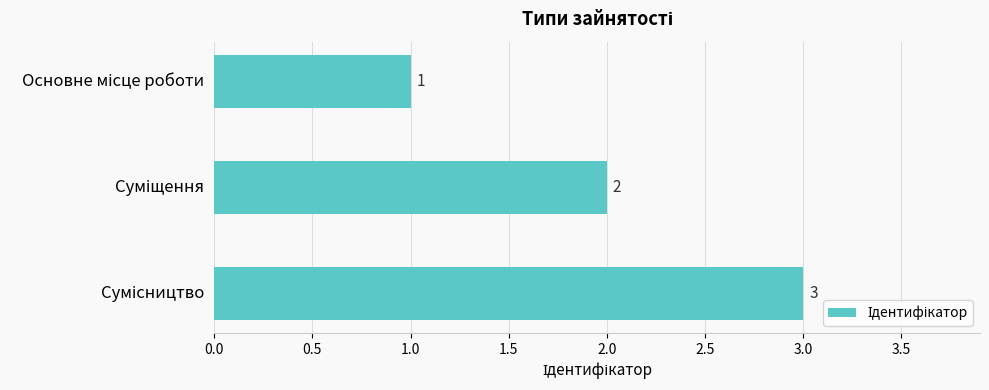

Are the bars horizontal?

Yes